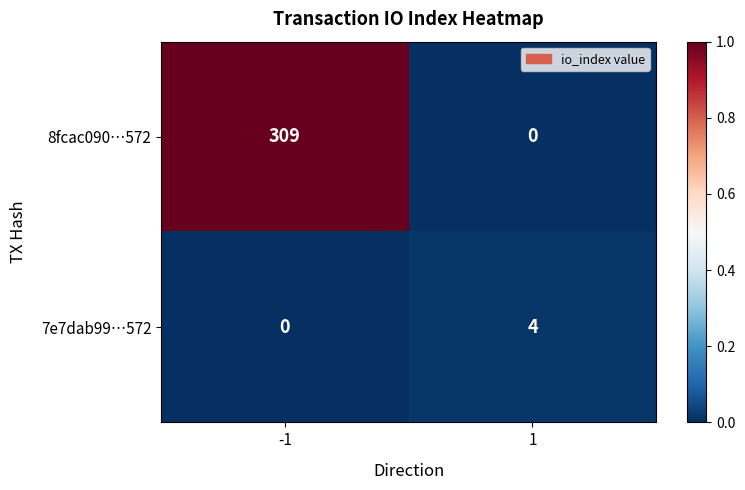

How many positive values does the 8fcac090…572 series have?

1